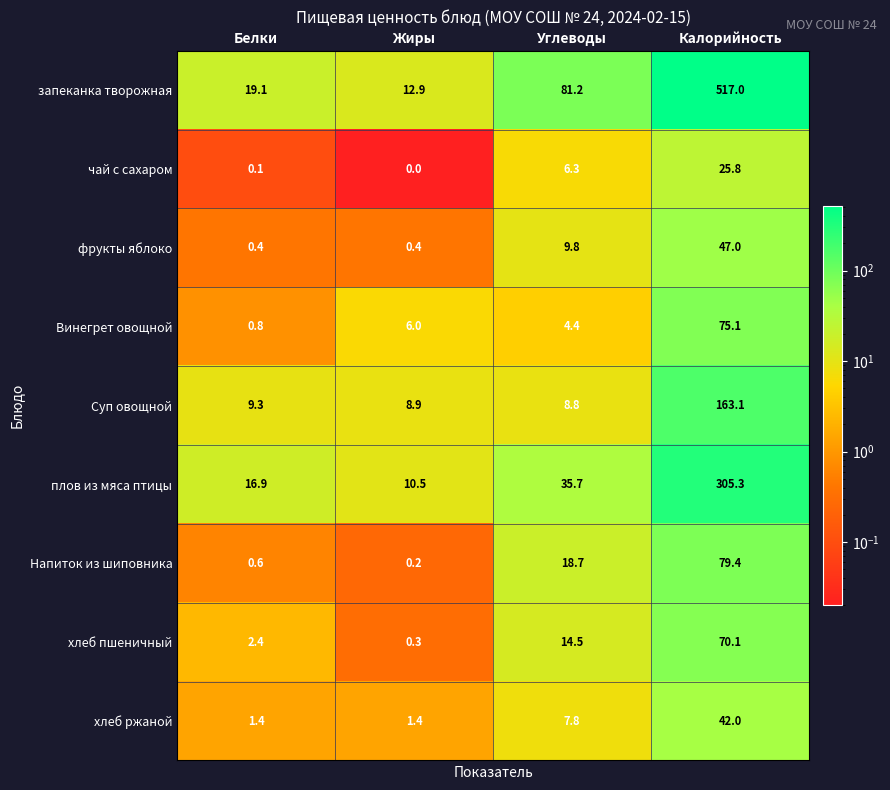

How many values in the хлеб ржаной series are below 7?

2